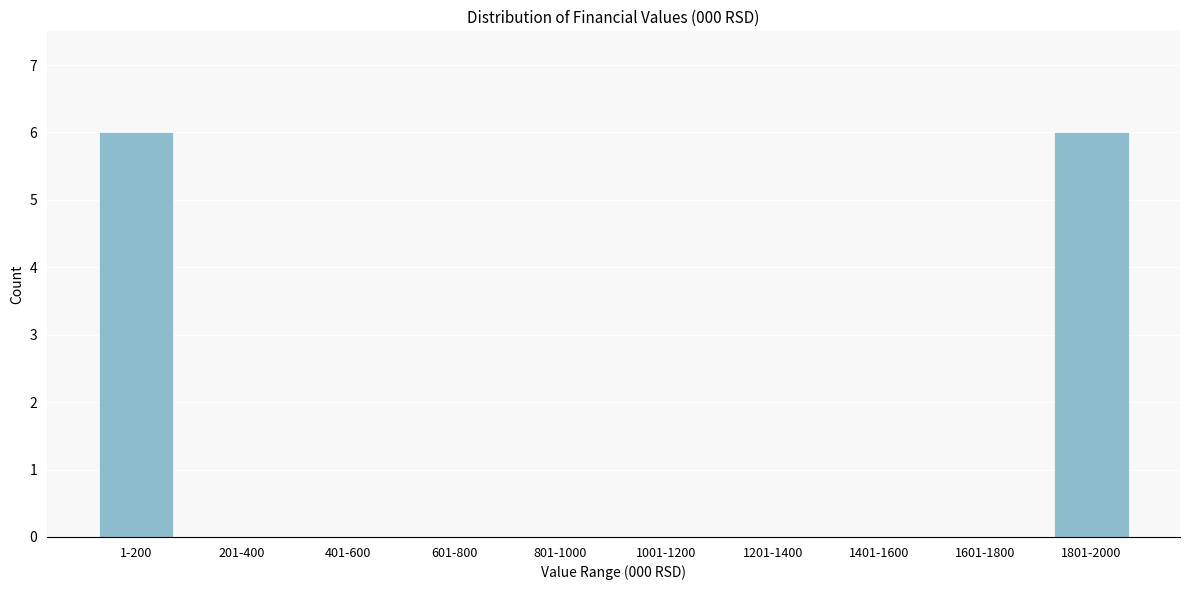

Reading right to left, extract all data points from this chart.

1801-2000=6	1601-1800=0	1401-1600=0	1201-1400=0	1001-1200=0	801-1000=0	601-800=0	401-600=0	201-400=0	1-200=6